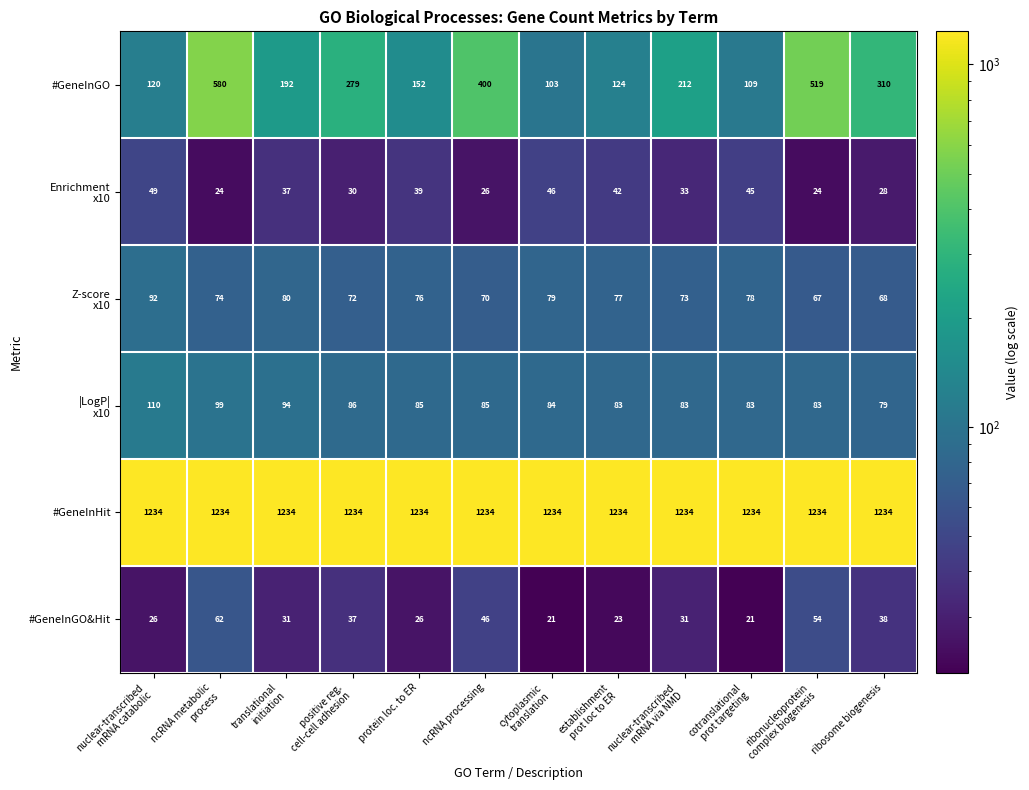

Which series changed the most between protein loc. to ER and ncRNA processing?

#GeneInGO